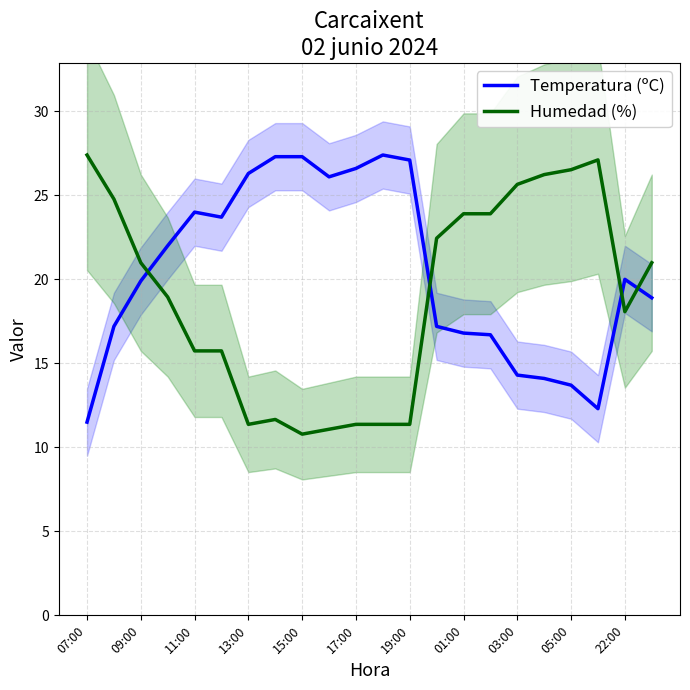

What is the lowest value of the Temperatura (ºC) series?

11.5